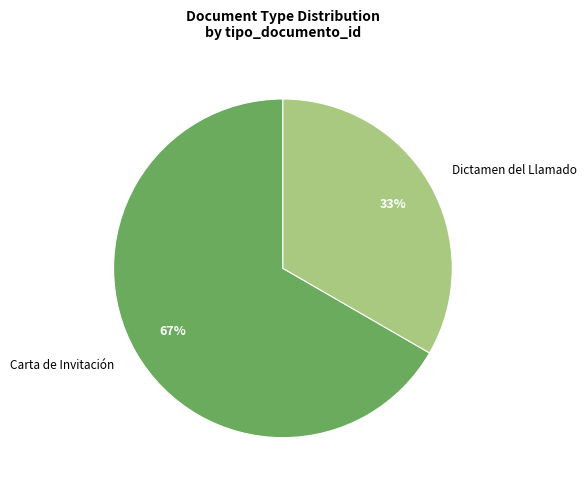

How many slices are in this pie chart?

2